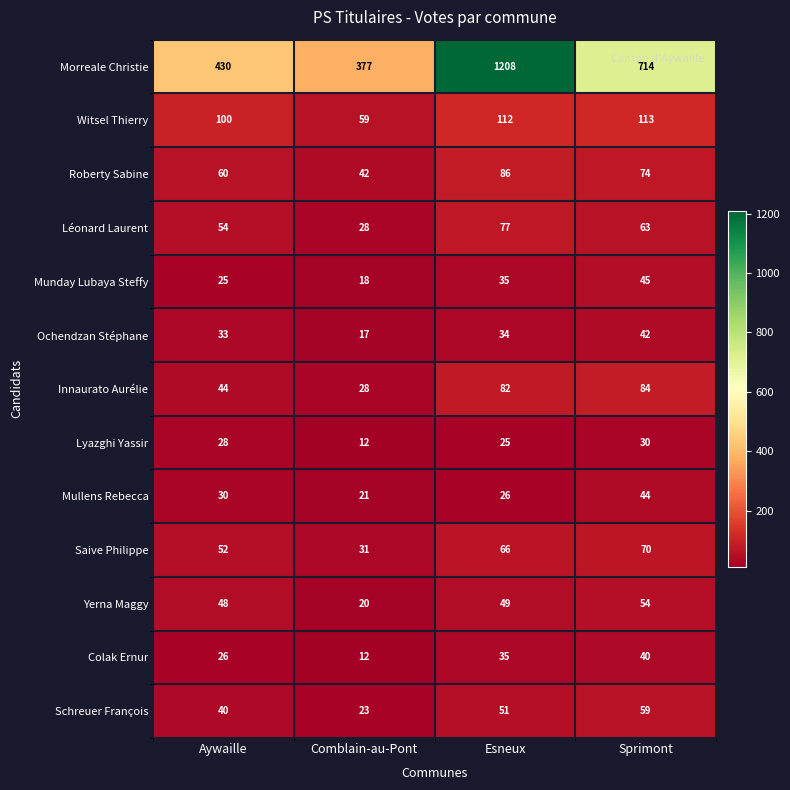

At which label is Munday Lubaya Steffy closest to 31?

Esneux